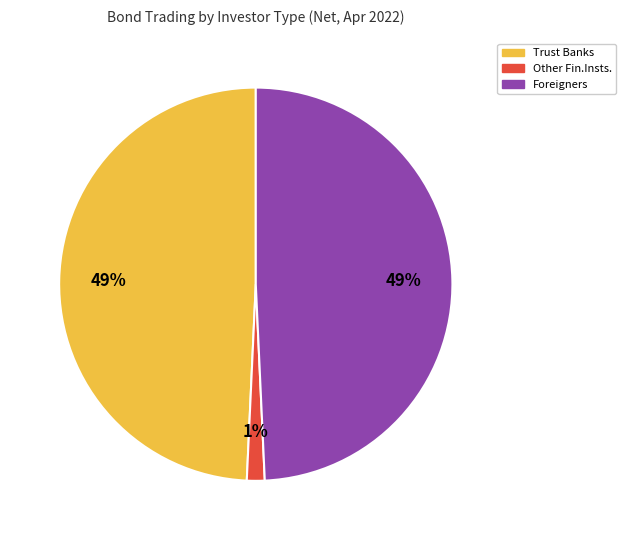

Is there any slice that represents more than half of the pie?

No